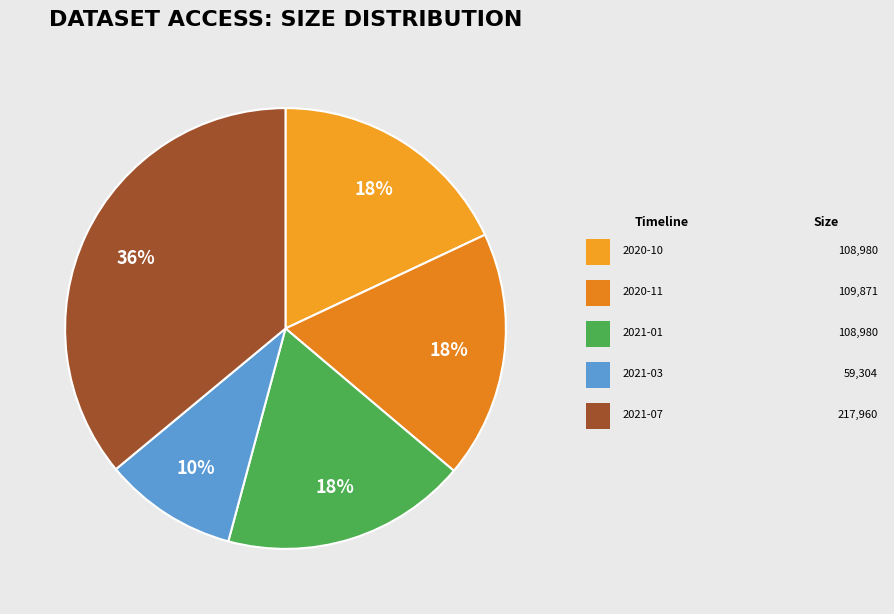

Which slice is the largest?

2021-07-01